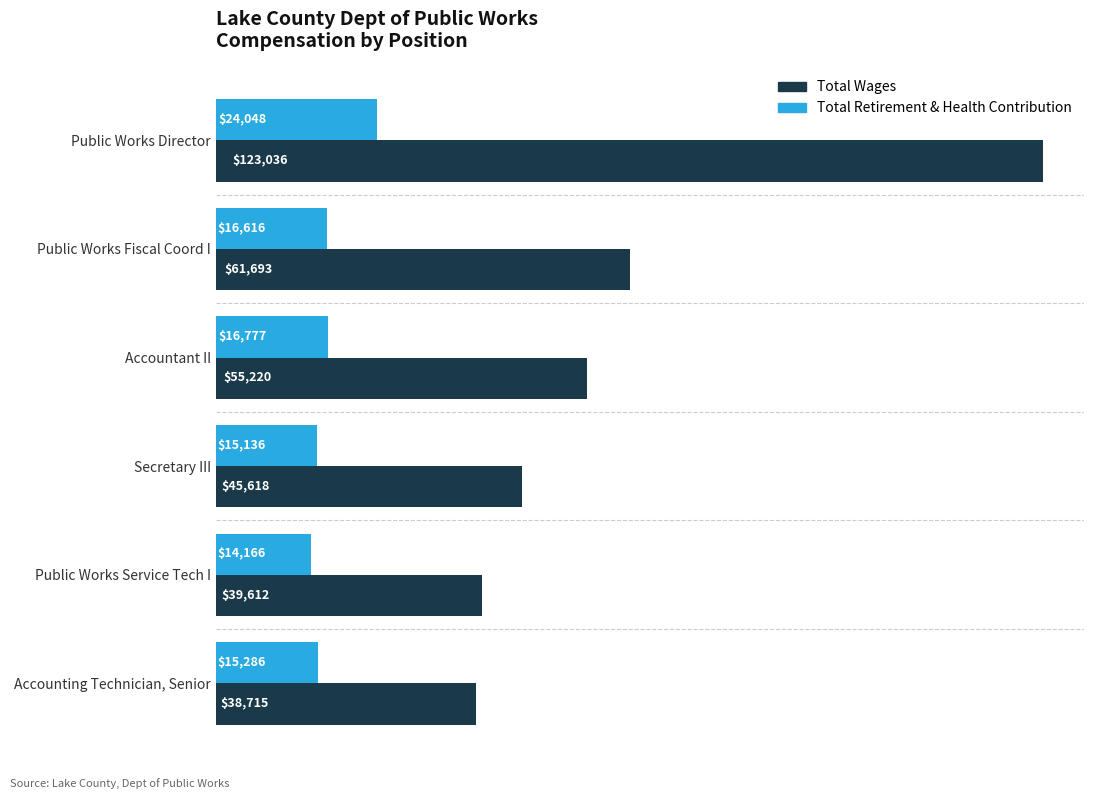

What are all the series names shown in the legend?

Total Wages, Total Retirement & Health Contribution